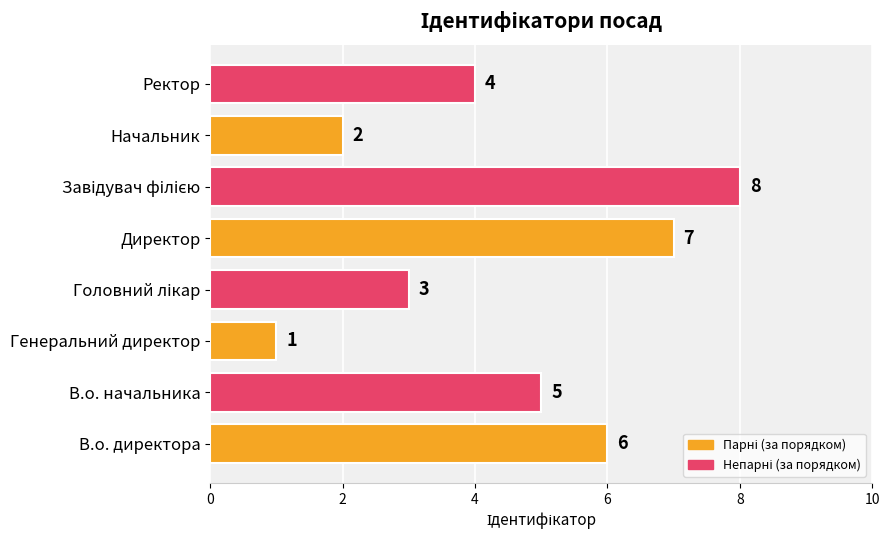

What is the difference between the maximum and minimum values?

7